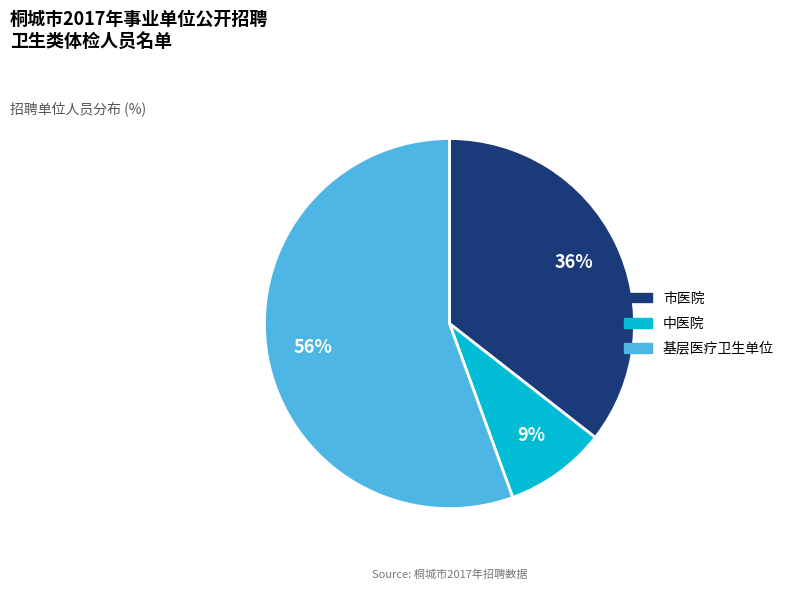

Which slice is the largest?

基层医疗卫生单位